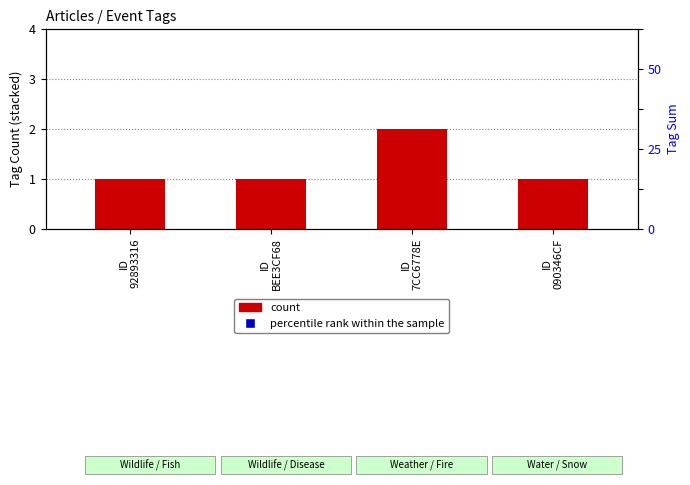

Which series has the largest total across all categories?

percentile rank within the sample